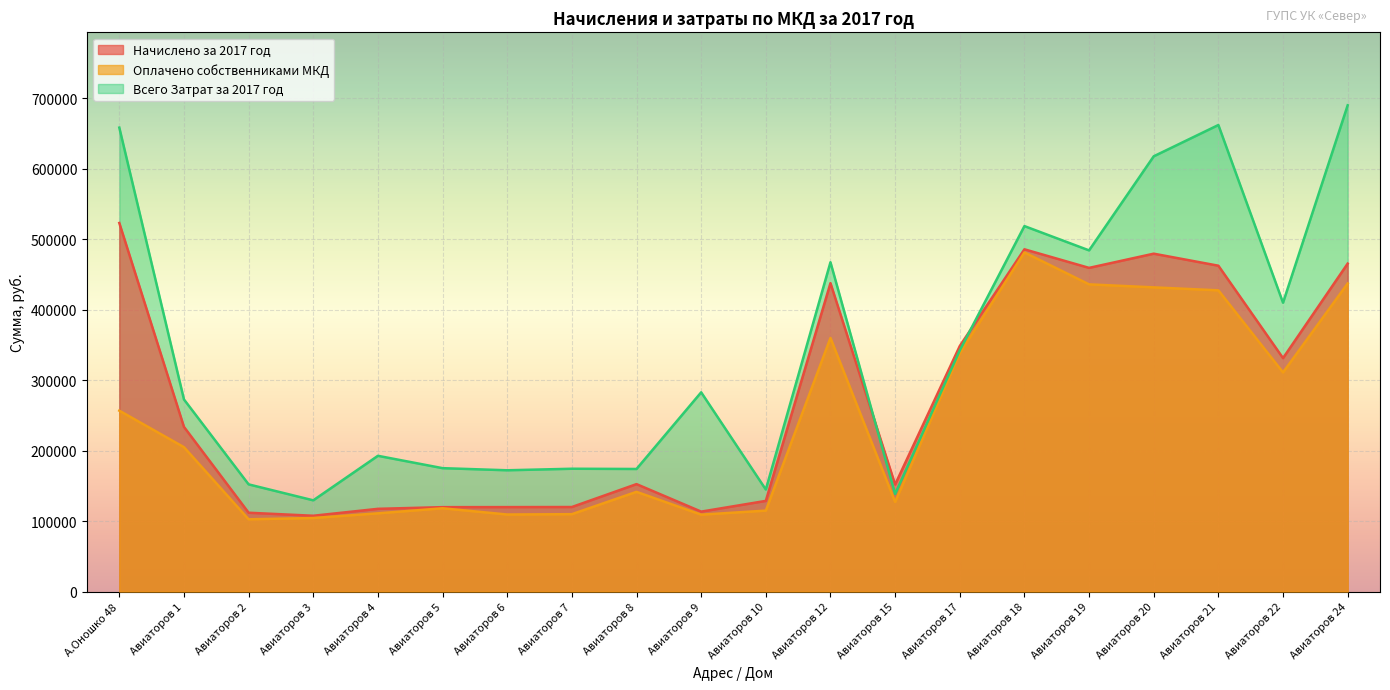

The value of Оплачено собственниками МКД at Авиаторов 18 is 481342.8. True or false?

True